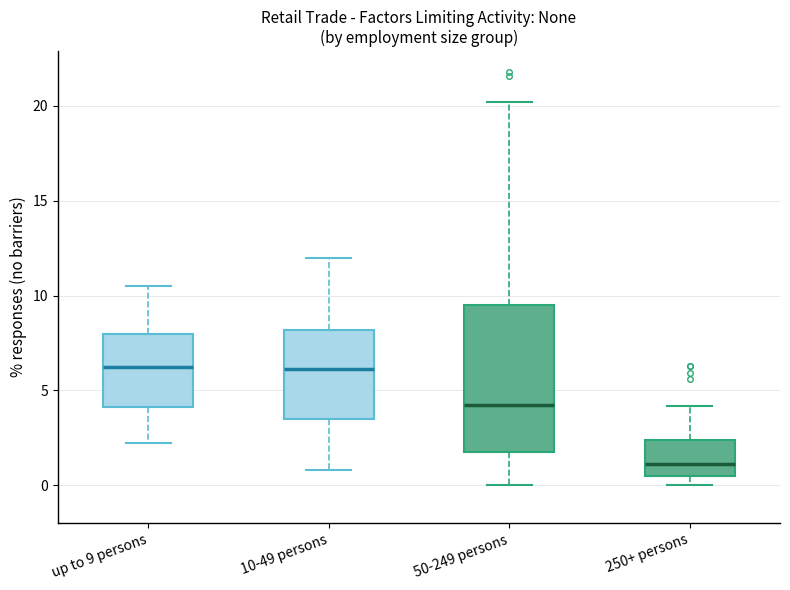

Reading left to right, read every box against the y-axis: the position of its median line, the range the box covers, and the ends of its whiskers. The values are not printed on the chart, so give them approximately, as read against the axis.

up to 9 persons: median 6.5, box 4.0 to 8.0, whiskers 2.0 to 10.5
10-49 persons: median 6.0, box 3.5 to 8.0, whiskers 1.0 to 12.0
50-249 persons: median 4.5, box 2.0 to 9.5, whiskers 0.0 to 20.0
250+ persons: median 1.0, box 0.5 to 2.5, whiskers 0.0 to 4.0